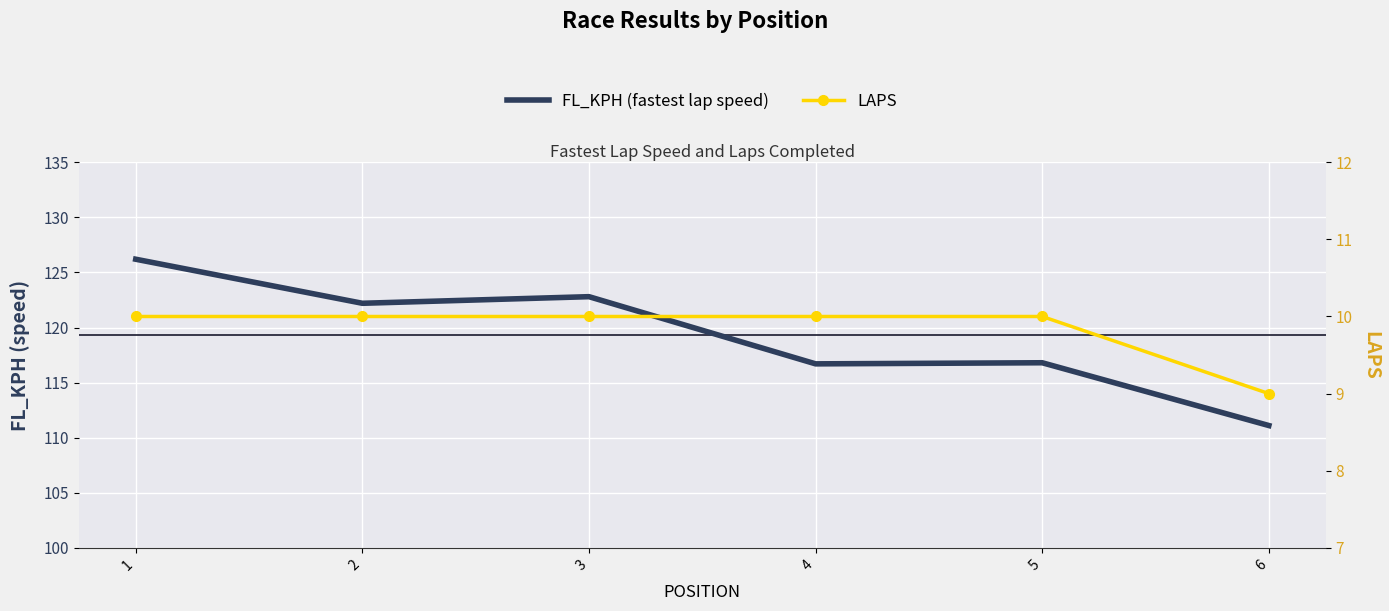

True or false: LAPS and FL_KPH (fastest lap speed) intersect in this chart.

False